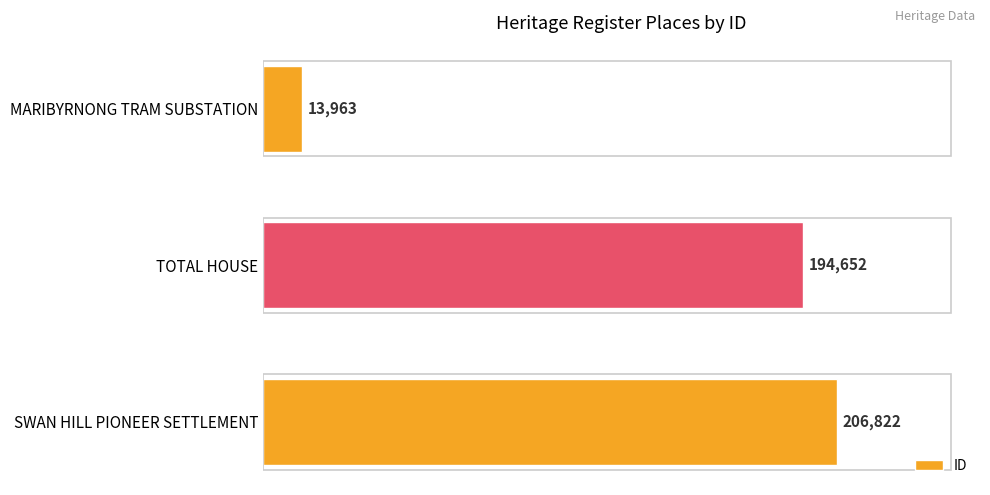

Reading bottom to top, list all the values displayed in this chart.

SWAN HILL PIONEER SETTLEMENT=206822	TOTAL HOUSE=194652	MARIBYRNONG TRAM SUBSTATION=13963